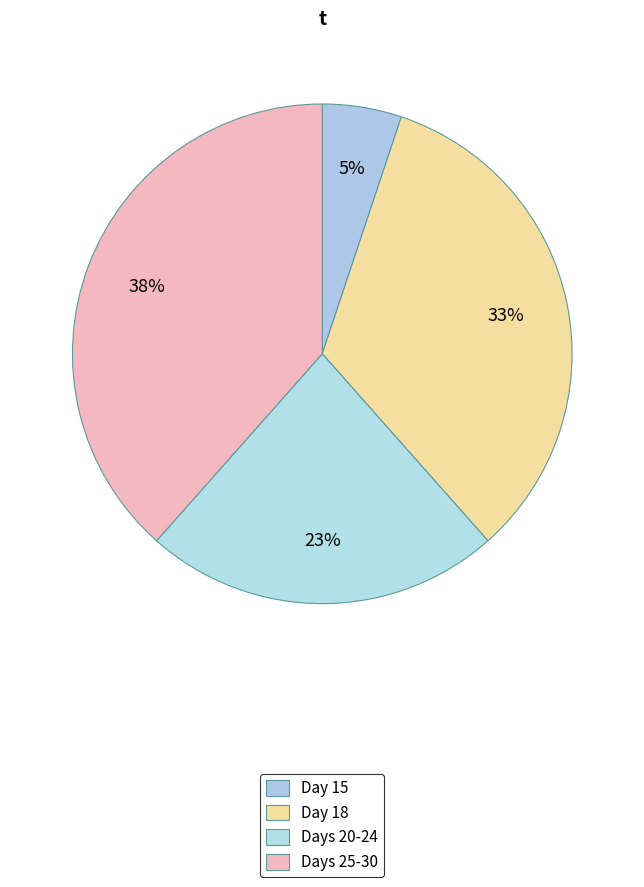

Does any single category account for the majority?

No